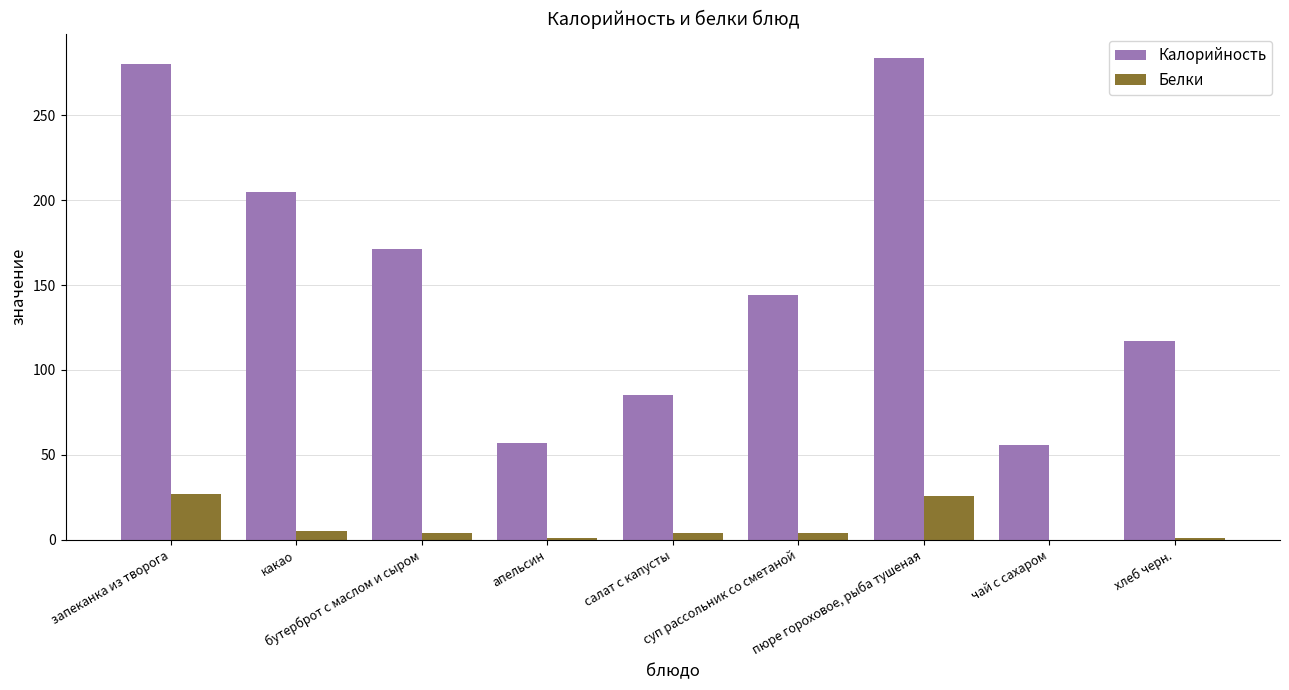

What is the sum of the Белки values at какао and суп рассольник со сметаной?

9